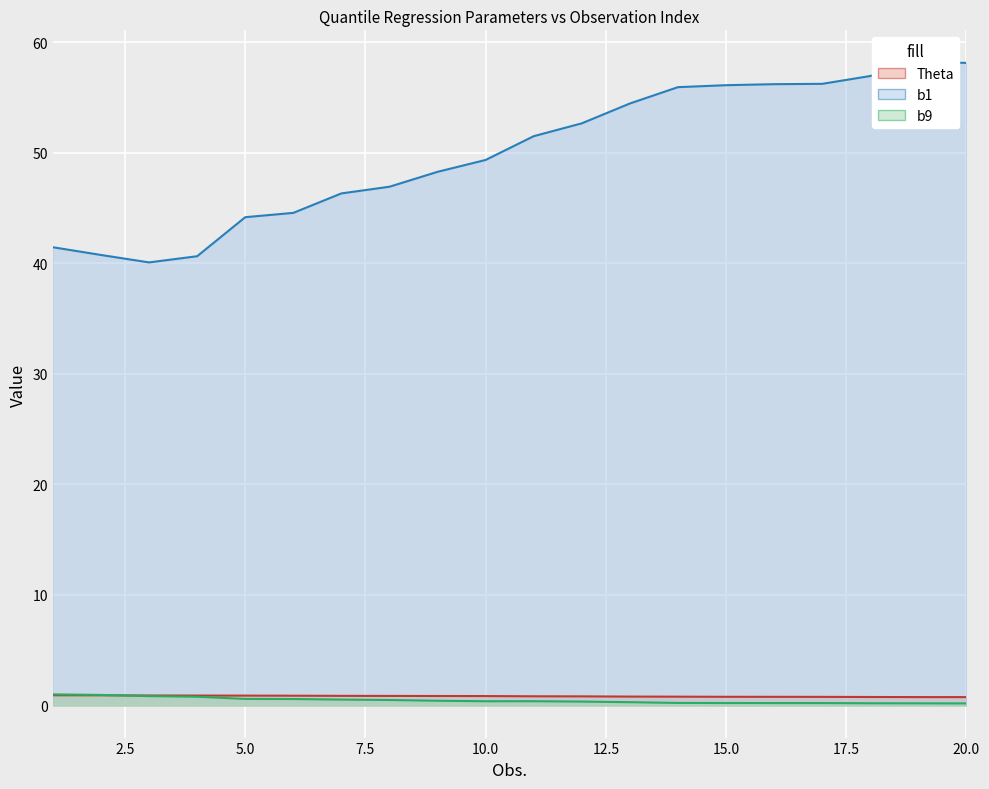

Which series has the widest spread of values?

b1